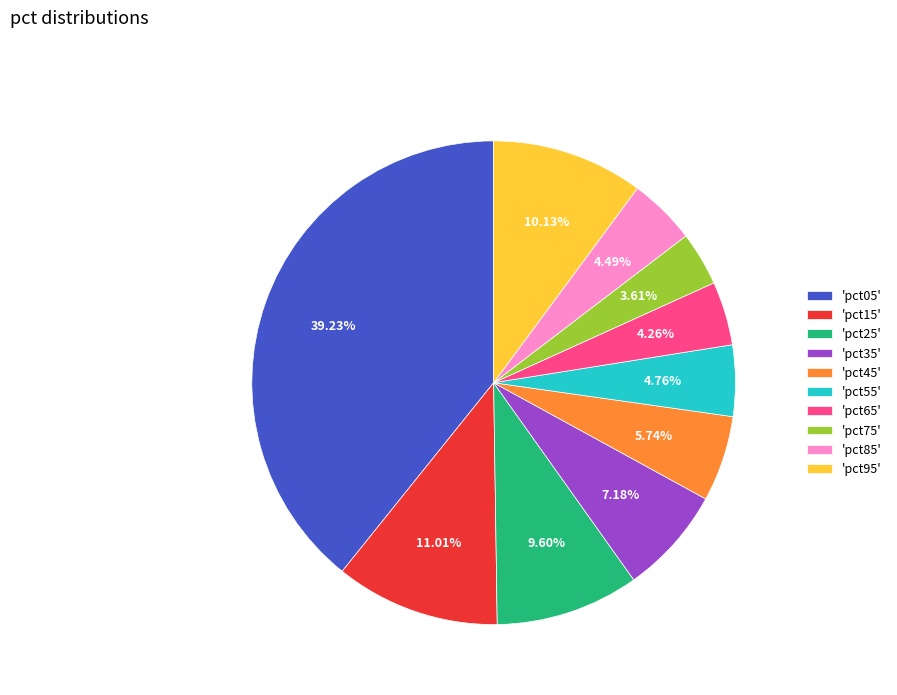

Count the number of slices in the pie.

10